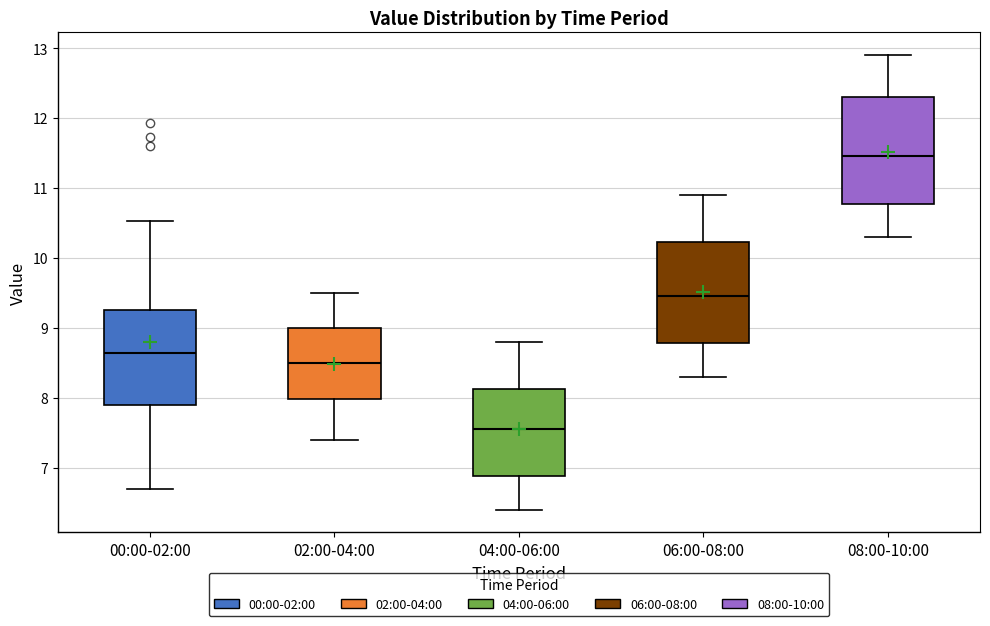

Reading left to right, transcribe this box plot: for each box, give where its median line is, the range the box spans, and where its two whiskers end, as read against the y-axis. The values are not printed on the chart, so give them approximately, as read against the axis.

00:00-02:00: median 8.6, box 7.9 to 9.2, whiskers 6.7 to 10.5
02:00-04:00: median 8.5, box 8.0 to 9.0, whiskers 7.4 to 9.5
04:00-06:00: median 7.6, box 6.9 to 8.1, whiskers 6.4 to 8.8
06:00-08:00: median 9.5, box 8.8 to 10.2, whiskers 8.3 to 10.9
08:00-10:00: median 11.5, box 10.8 to 12.3, whiskers 10.3 to 12.9